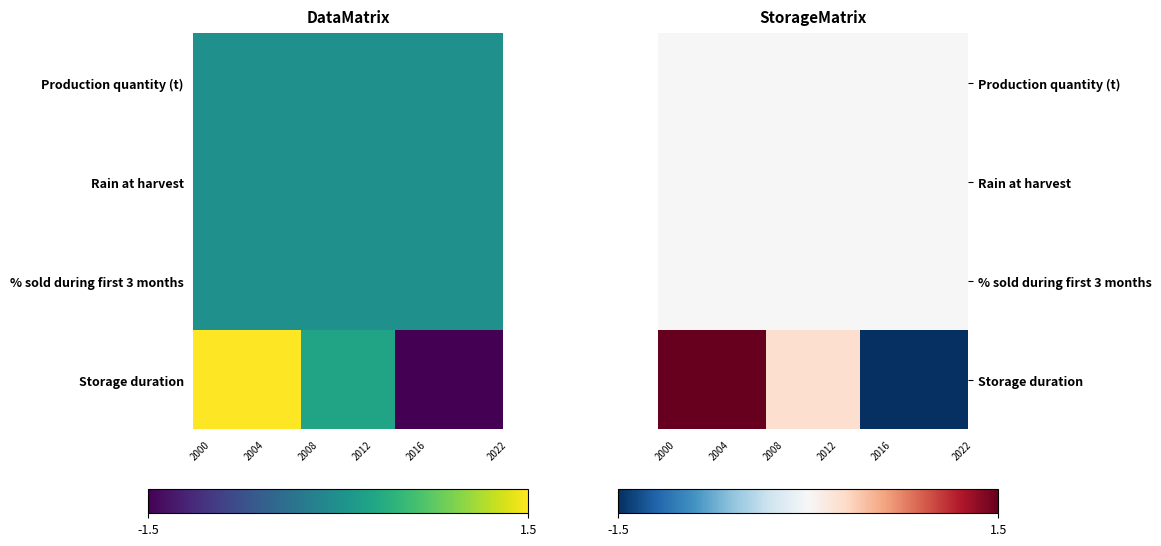

At 2012, list the series in order from largest to smallest.

Storage duration, Production quantity (t), Rain at harvest, % sold during first 3 months